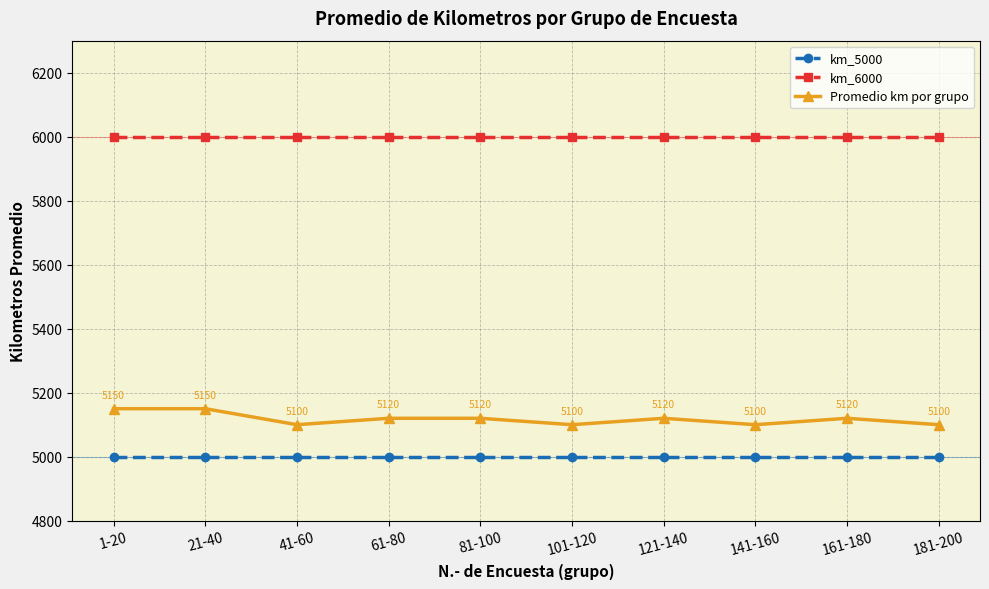

How many lines are shown in the chart?

3